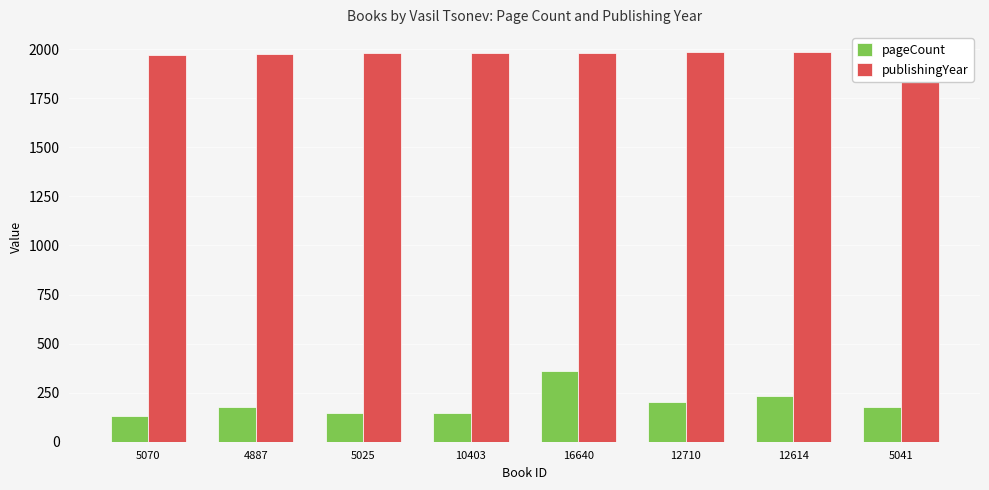

What is the label of the 8th bar from the left?

5041